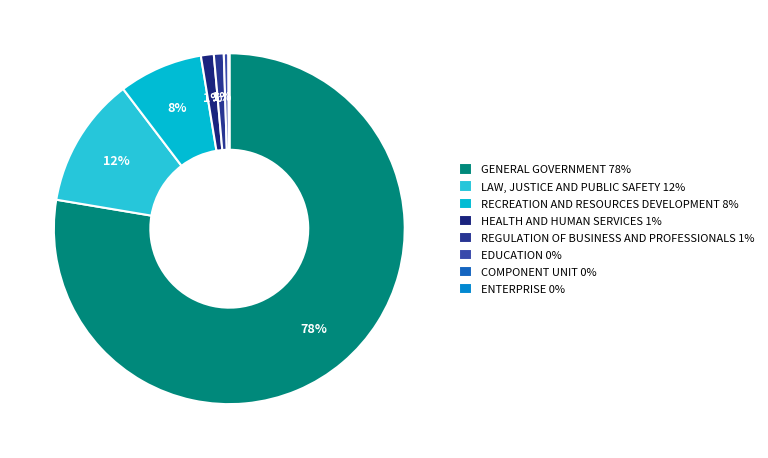

The RECREATION AND RESOURCES DEVELOPMENT slice represents 8% of the pie. True or false?

True